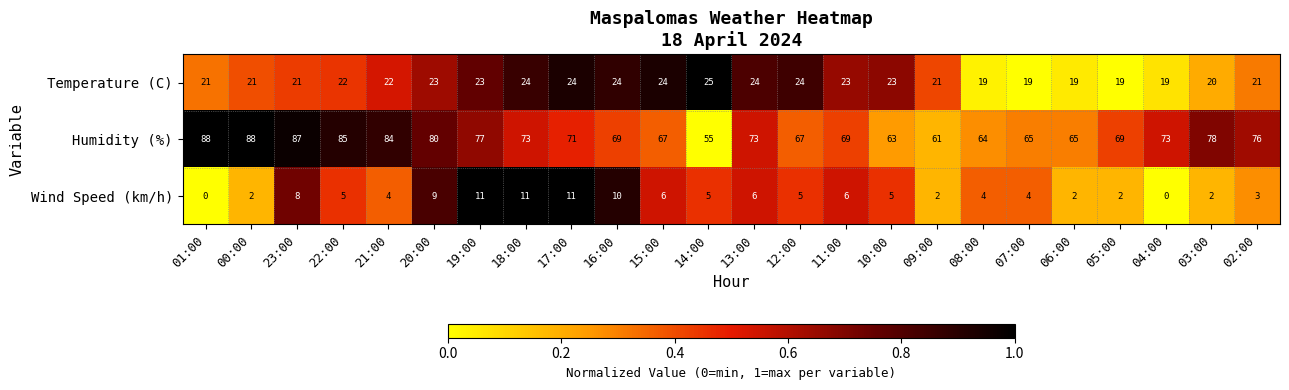

Rank the series by their maximum value, from lowest to highest.

Wind Speed (km/h), Temperature (C), Humidity (%)